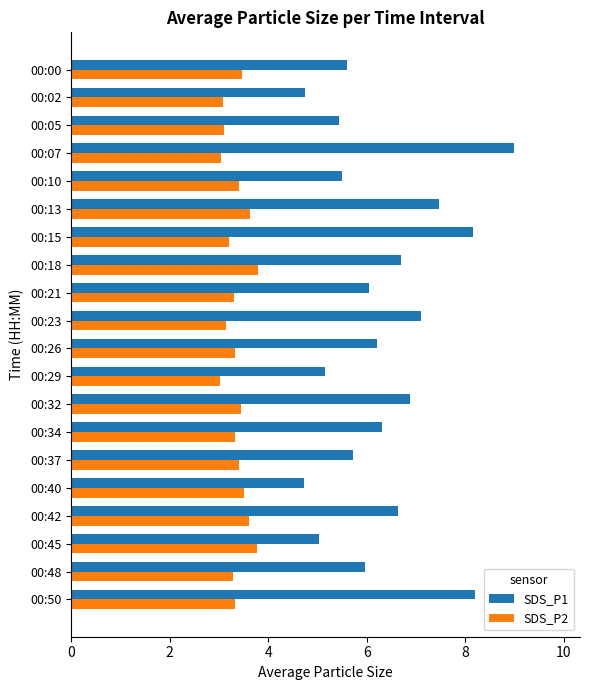

What is the minimum value for SDS_P1?

4.7